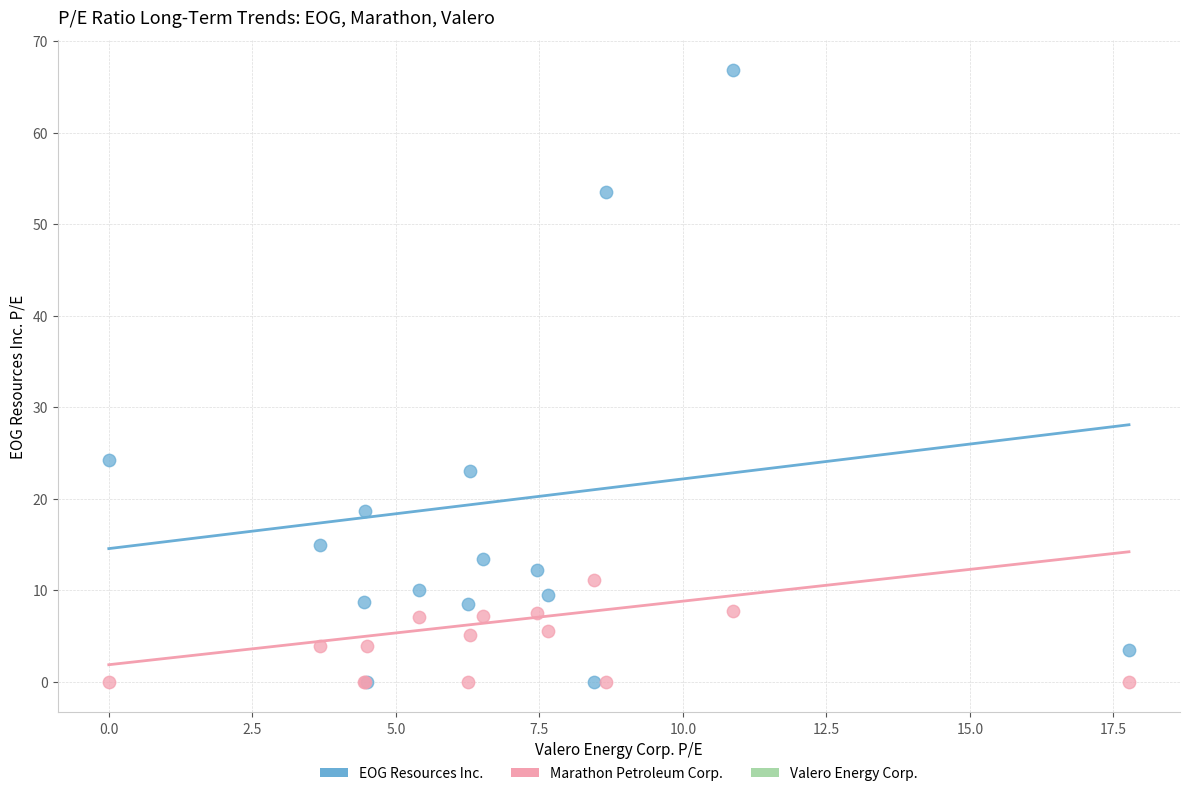

Which series contains the highest Y value?

EOG Resources Inc.